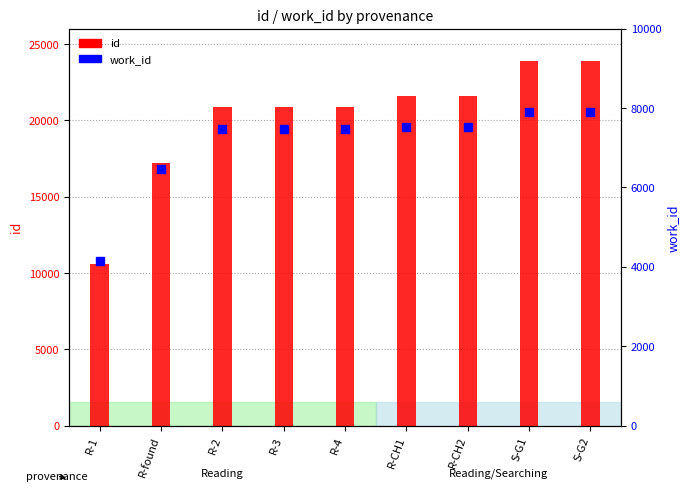

What is the difference between the values at R-CH1 and R-CH2?

3